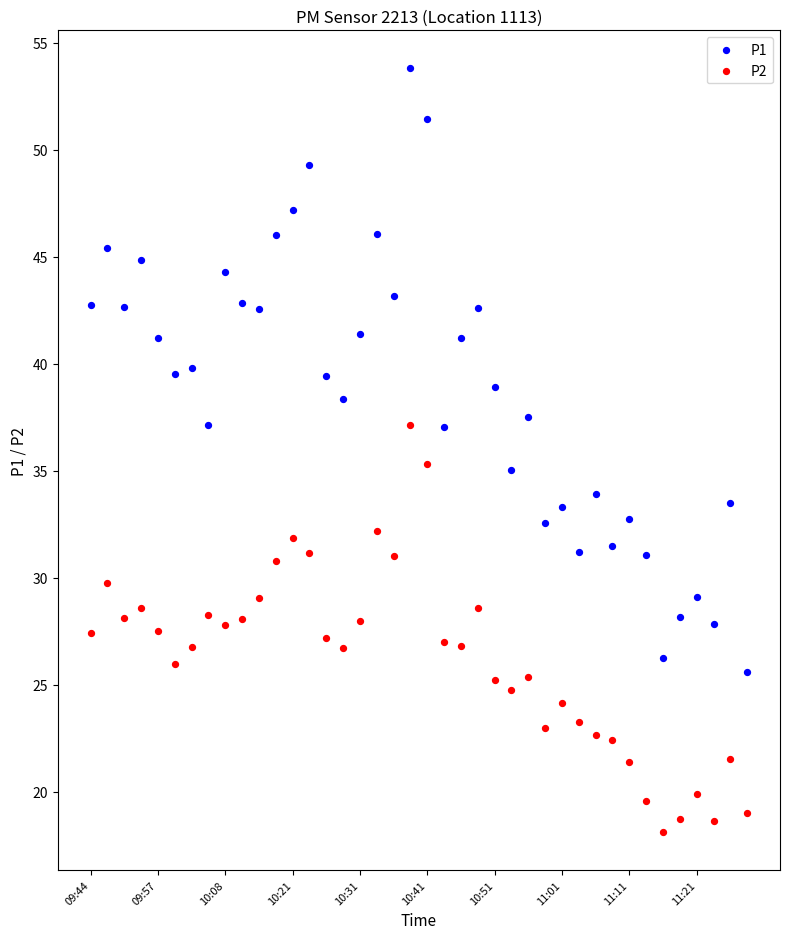

Which series contains the lowest Y value?

P2